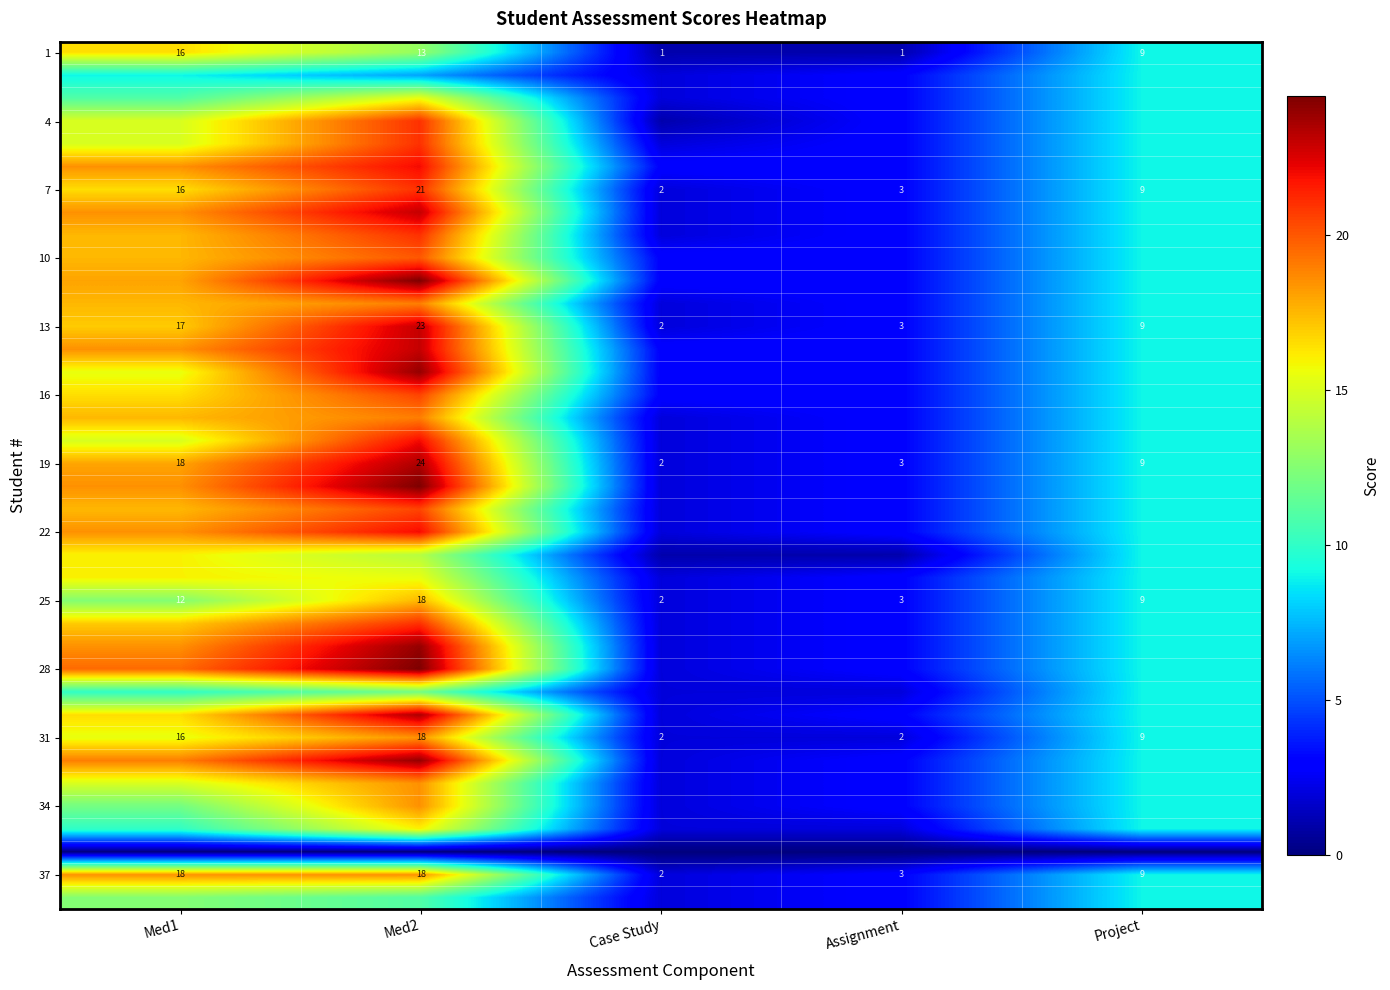

The 13 series shows 9.0 at Project. True or false?

True